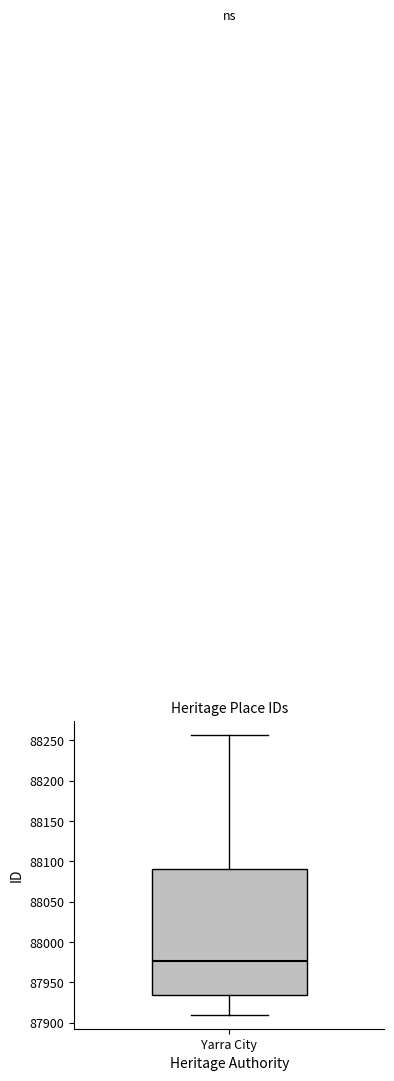

Read this box plot against the y-axis: the position of the median line, the range covered by the box, and the ends of both whiskers. The values are not printed on the chart, so give them approximately, as read against the axis.

median 87975, box 87935 to 88090, whiskers 87910 to 88255